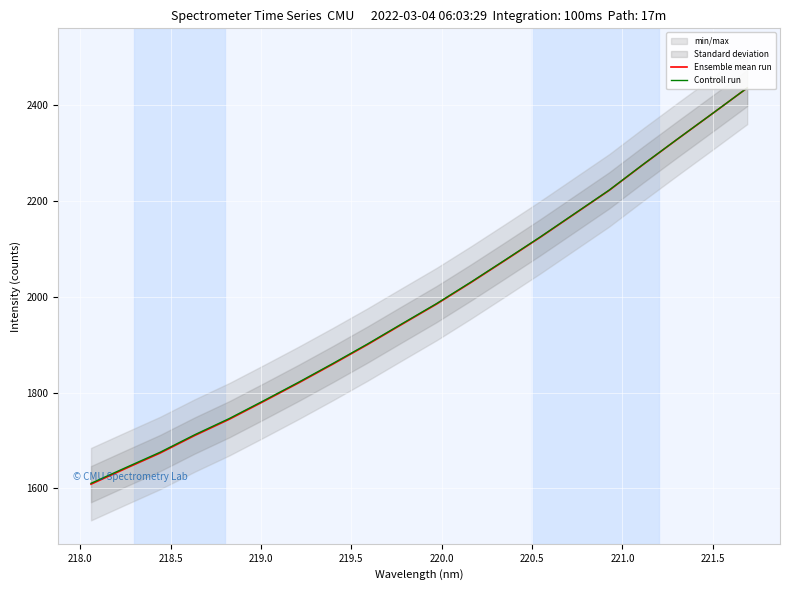

What is the label of the 13th point from the right?

221.0